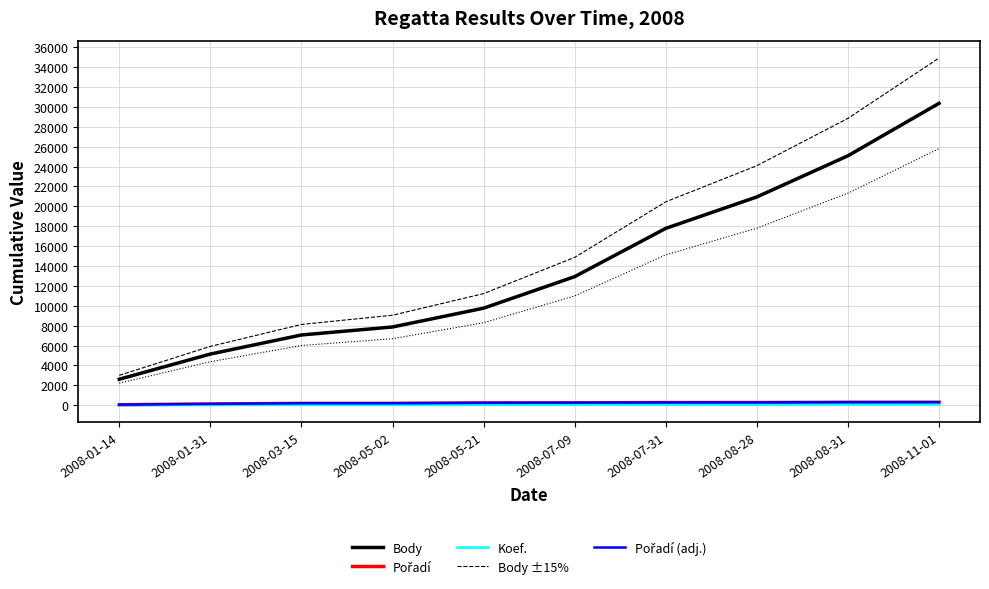

At how many categories does at least one series exceed 8466?

7